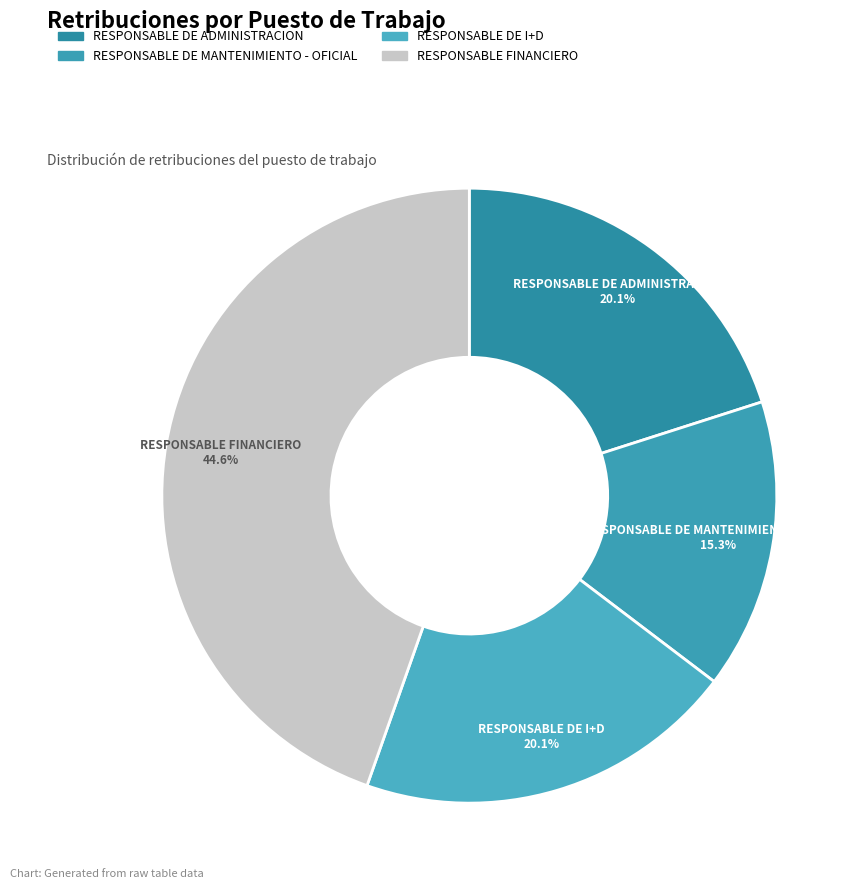

To the nearest percent, what portion does RESPONSABLE DE I+D represent?

20%